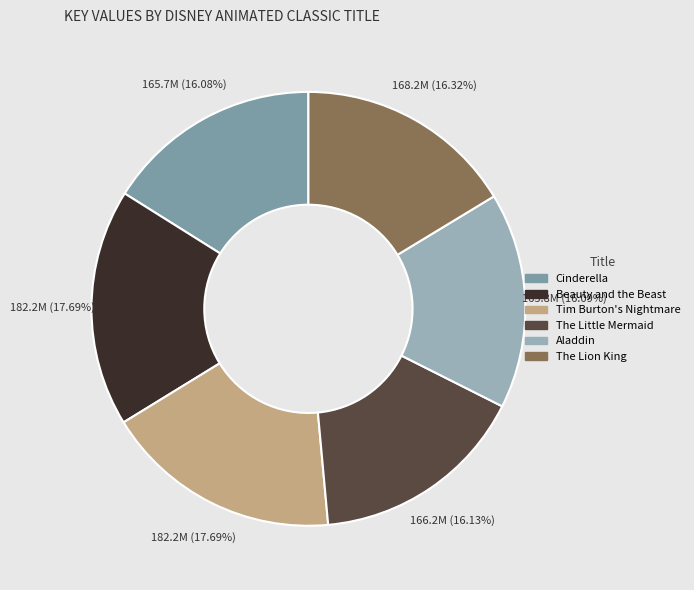

Which slice is the largest?

Beauty and the Beast